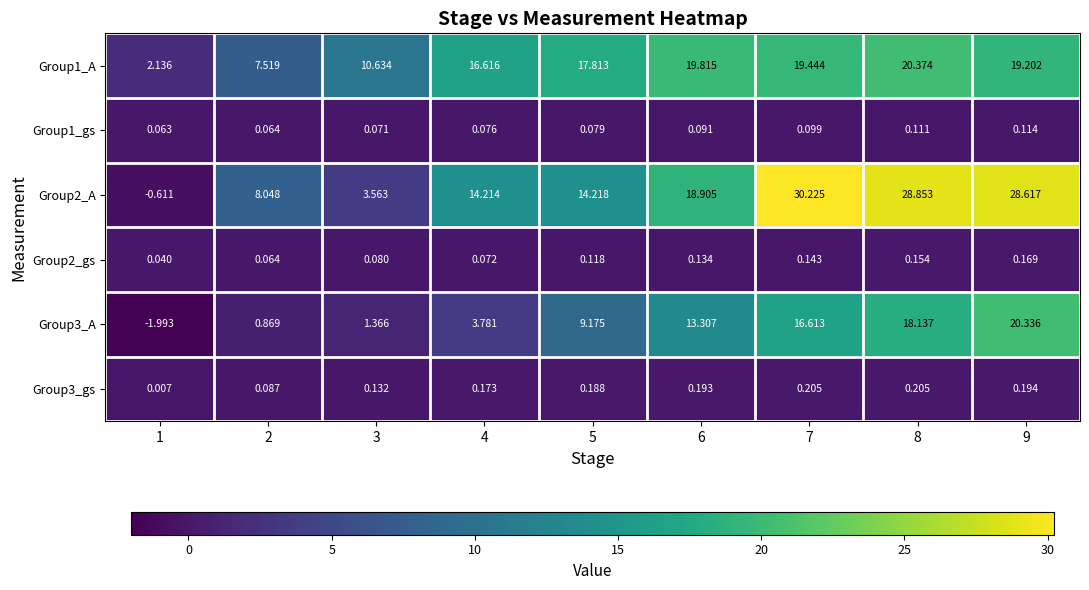

Reading left to right, list all the values displayed in this chart.

Group1_A: 1=2.1	2=7.5	3=10.6	4=16.6	5=17.8	6=19.8	7=19.4	8=20.4	9=19.2
Group1_gs: 1=0.1	2=0.1	3=0.1	4=0.1	5=0.1	6=0.1	7=0.1	8=0.1	9=0.1
Group2_A: 1=-0.6	2=8.0	3=3.6	4=14.2	5=14.2	6=18.9	7=30.2	8=28.9	9=28.6
Group2_gs: 1=0.0	2=0.1	3=0.1	4=0.1	5=0.1	6=0.1	7=0.1	8=0.2	9=0.2
Group3_A: 1=-2.0	2=0.9	3=1.4	4=3.8	5=9.2	6=13.3	7=16.6	8=18.1	9=20.3
Group3_gs: 1=0.0	2=0.1	3=0.1	4=0.2	5=0.2	6=0.2	7=0.2	8=0.2	9=0.2